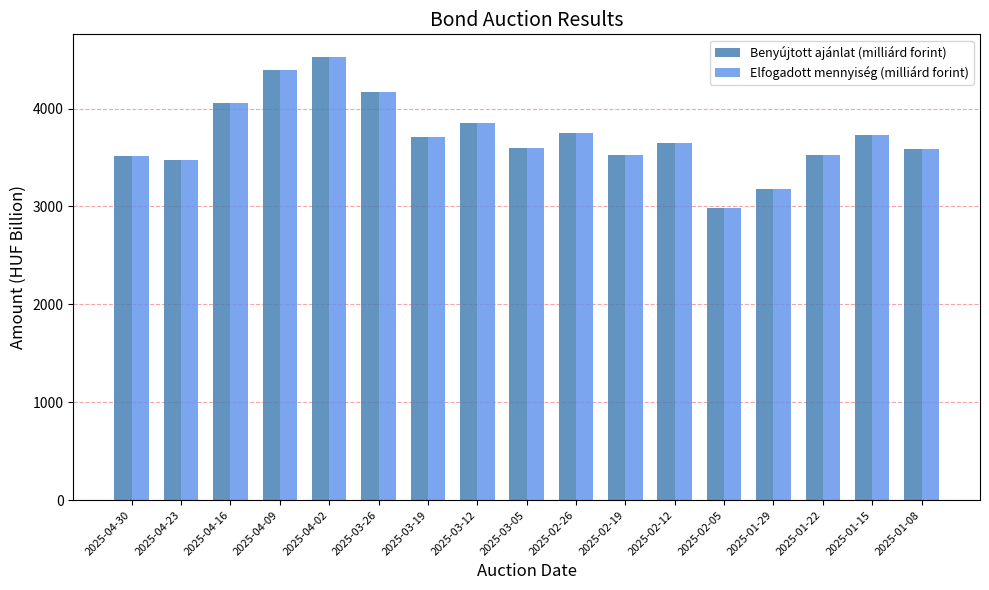

The value of Elfogadott mennyiség (milliárd forint) at 2025-02-26 is 3746.4. True or false?

True